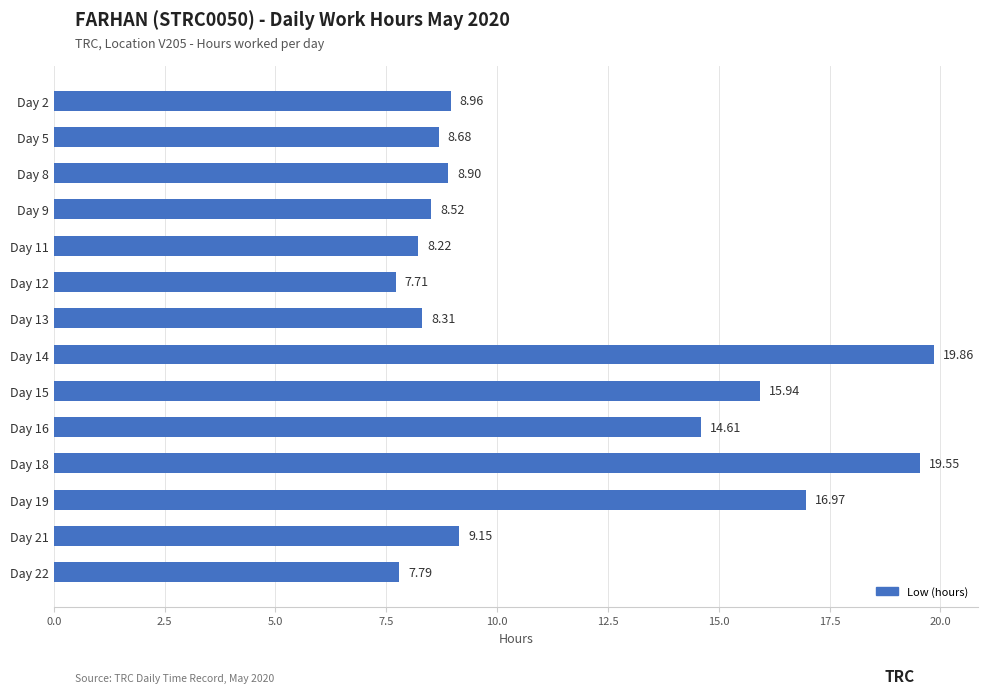

What is the change in value from Day 5 to Day 14?

+11.2